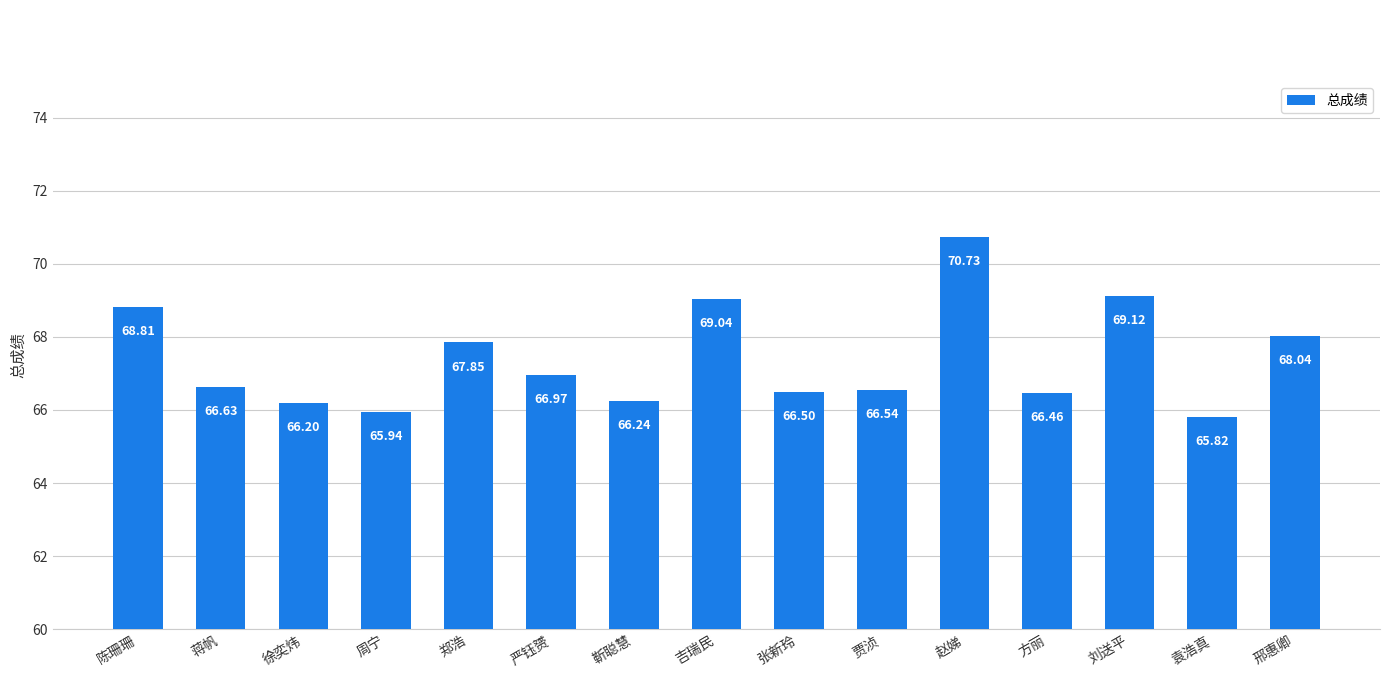

List the labels in order of value, largest first.

赵娣, 刘送平, 吉瑞民, 陈珊珊, 邢惠卿, 郑浩, 严钰赟, 蒋帆, 贾浈, 张新玲, 方丽, 靳聪慧, 徐奕炜, 周宁, 袁浩真